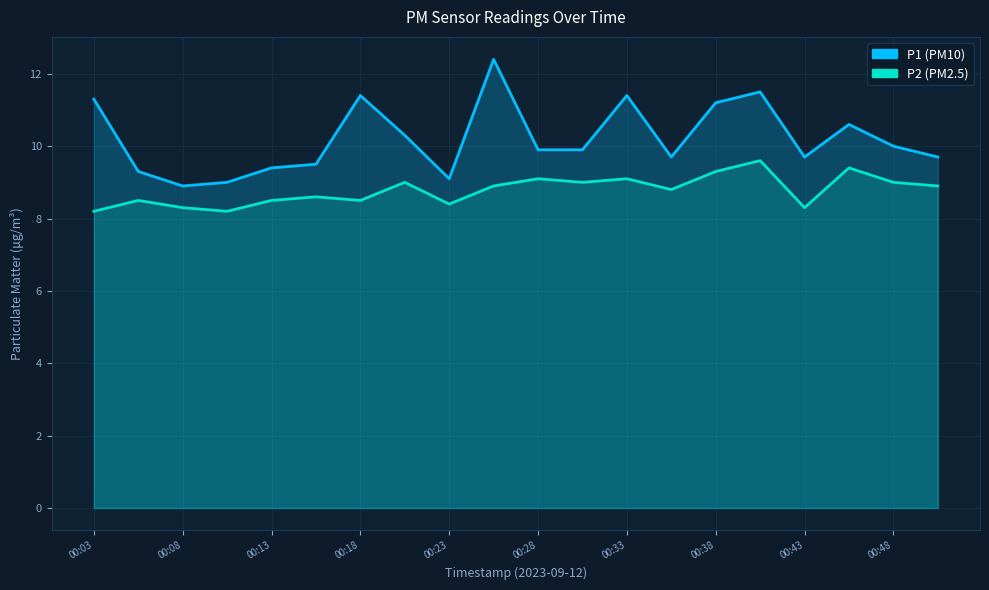

True or false: P1 and P2 intersect in this chart.

False